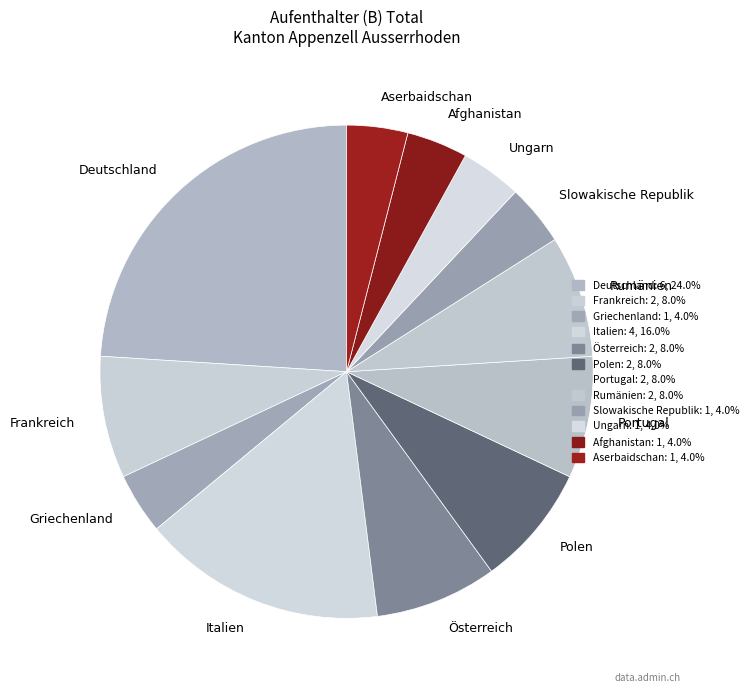

Is the sum of Frankreich and Griechenland greater than half?

No